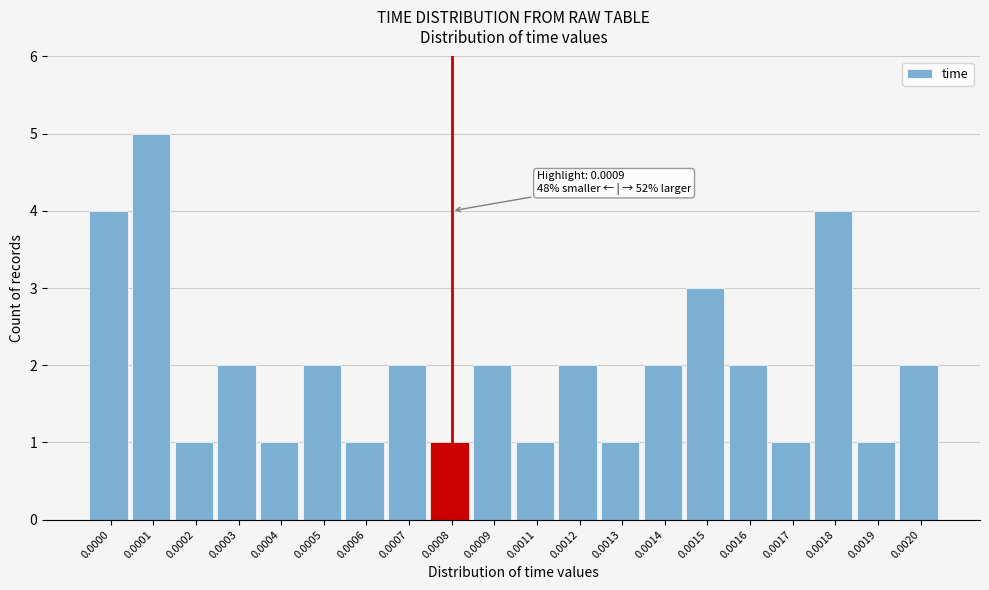

Reading left to right, list all the values displayed in this chart.

0.0000=4	0.0001=5	0.0002=1	0.0003=2	0.0004=1	0.0005=2	0.0006=1	0.0007=2	0.0008=1	0.0009=2	0.0011=1	0.0012=2	0.0013=1	0.0014=2	0.0015=3	0.0016=2	0.0017=1	0.0018=4	0.0019=1	0.0020=2